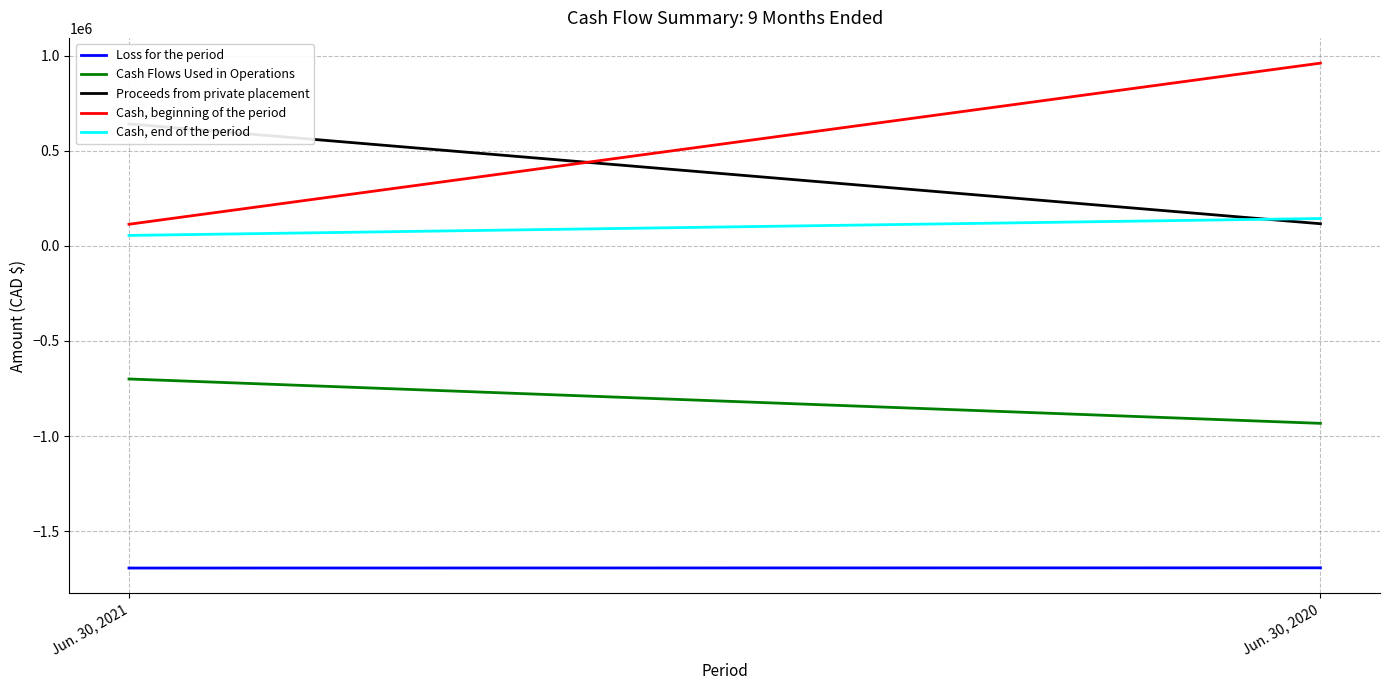

How many values in the Cash Flows Used in Operations series are below -699727?

1